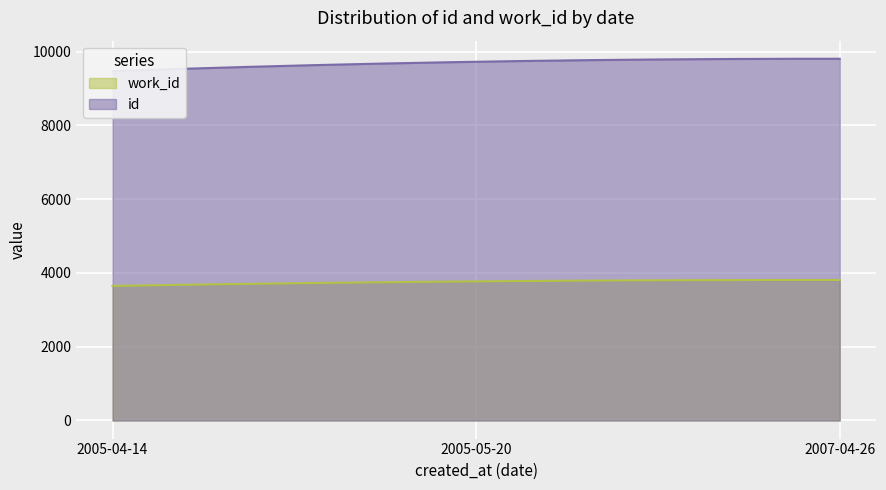

How many lines are shown in the chart?

2